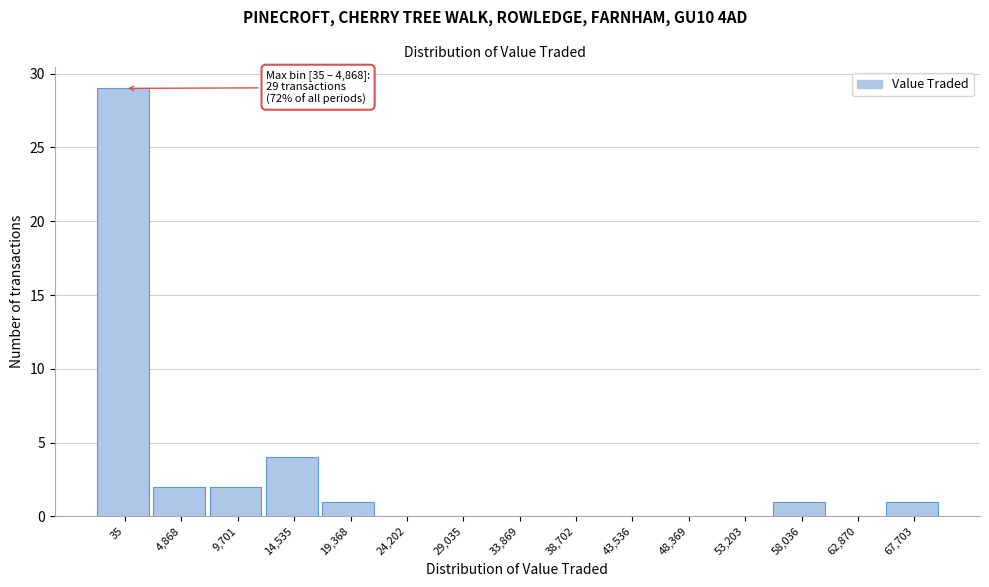

Reading right to left, extract all data points from this chart.

67,703=1	62,870=0	58,036=1	53,203=0	48,369=0	43,536=0	38,702=0	33,869=0	29,035=0	24,202=0	19,368=1	14,535=4	9,701=2	4,868=2	35=29